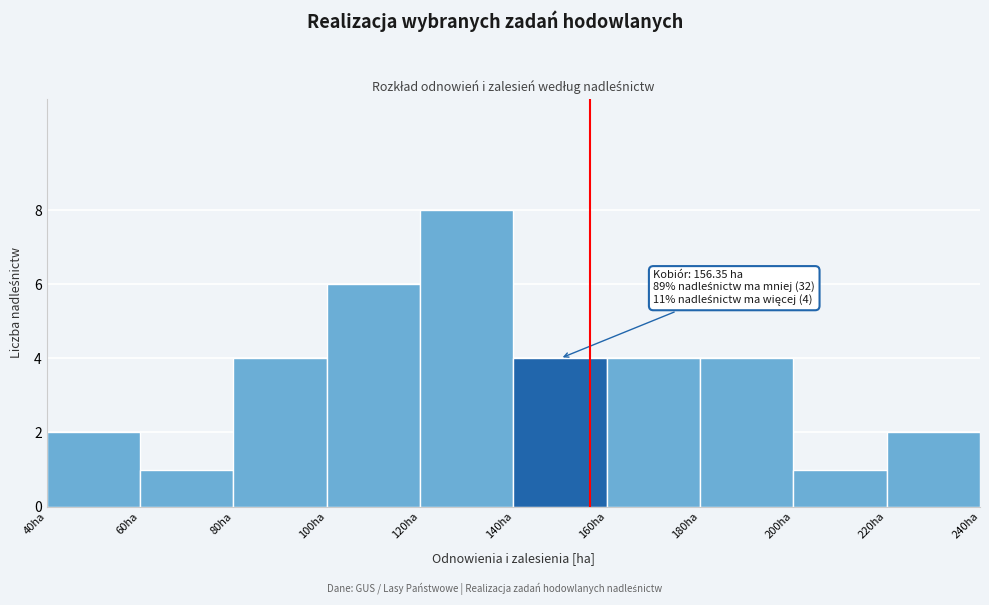

Over which range of the x-axis is the bar tallest?

120 to 140